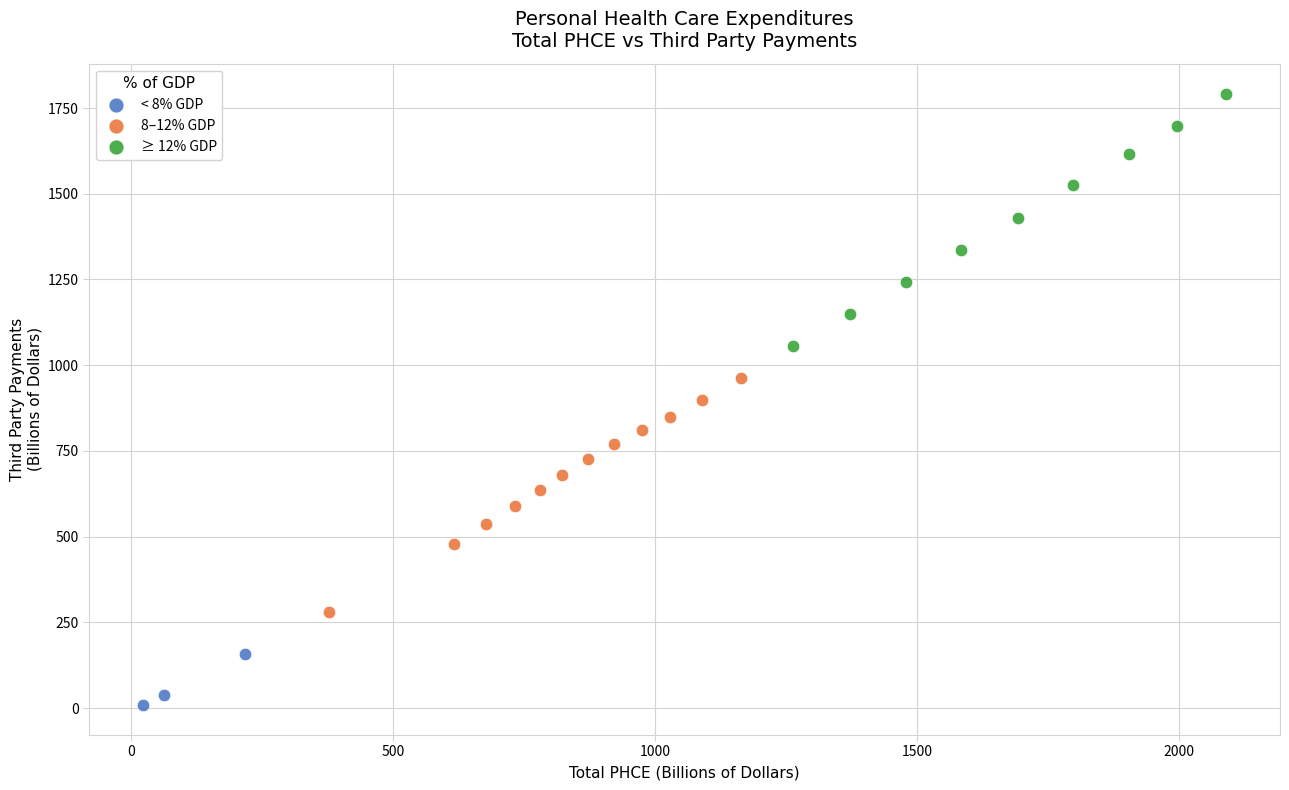

Which series contains the highest Y value?

≥ 12% GDP